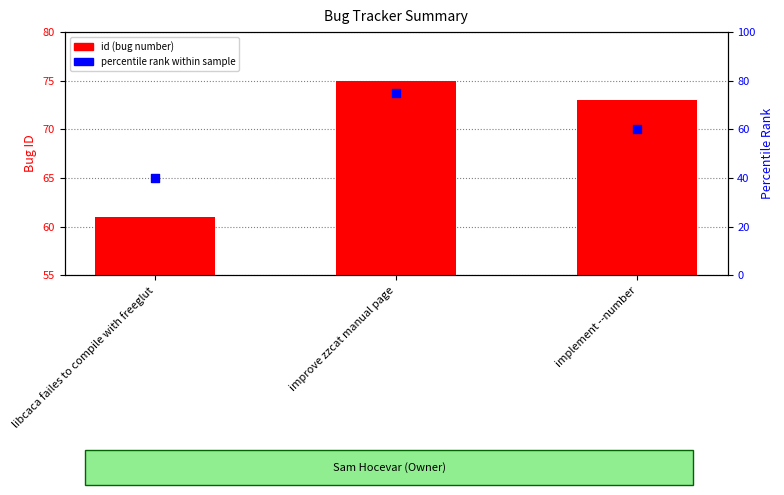

Which series contains the lowest Y value?

percentile rank within sample